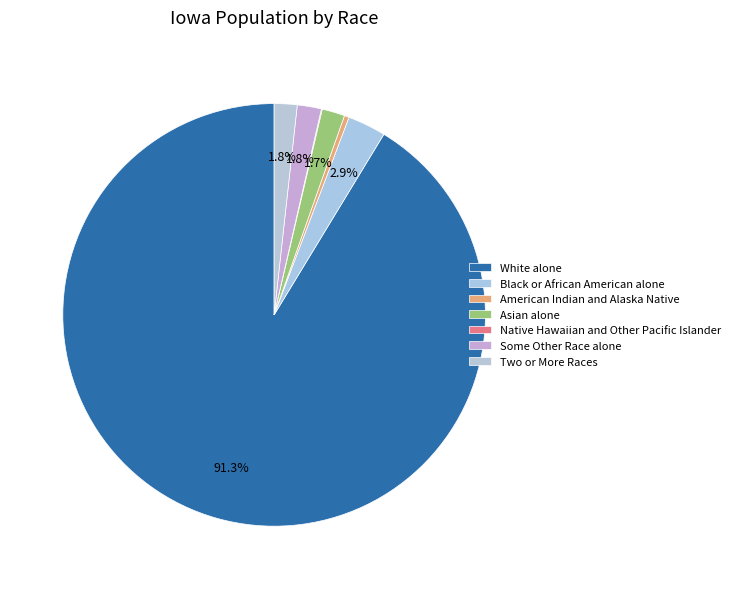

How many slices are in this pie chart?

7